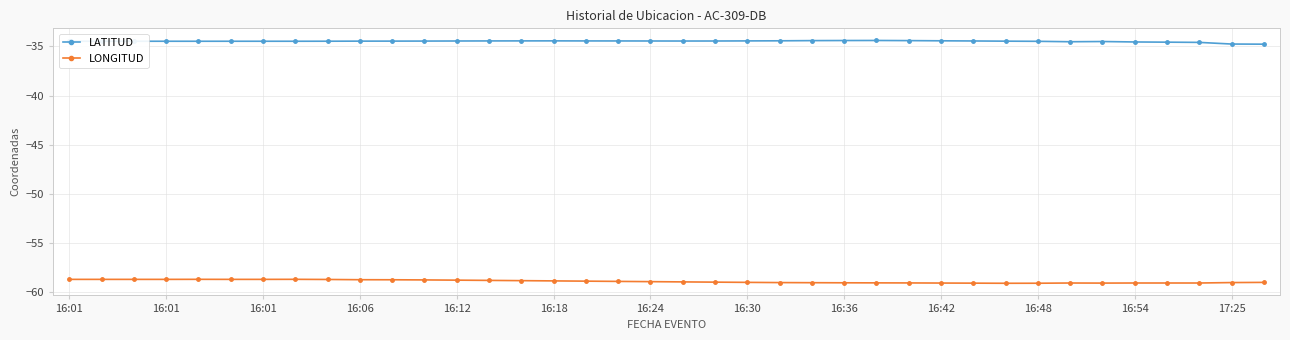

List the series in order of their peak value, lowest first.

LONGITUD, LATITUD